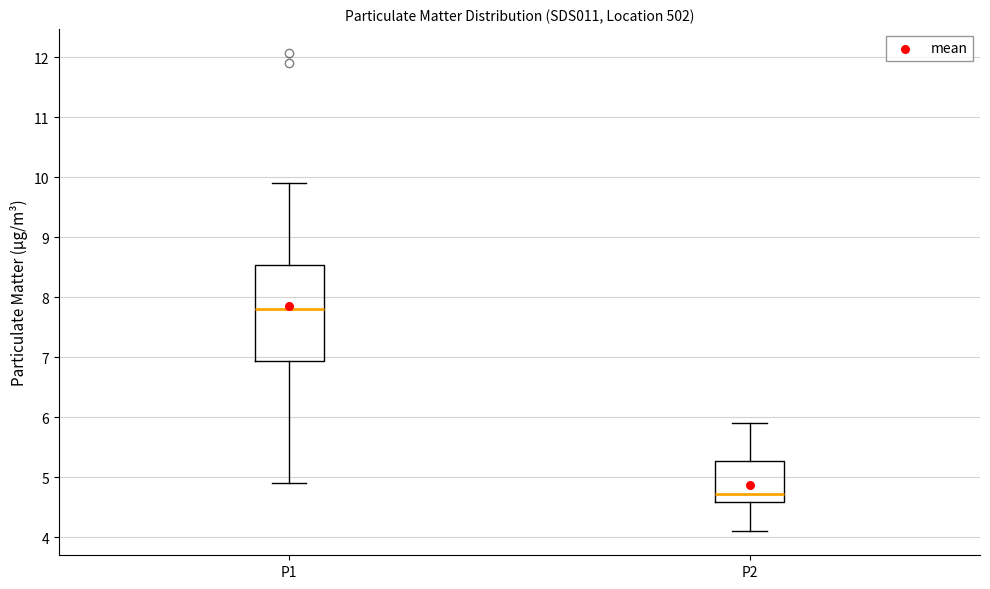

Where is the lower edge of the box for P2 on the y-axis? The values are not printed on the chart, so give them approximately, as read against the axis.

4.6